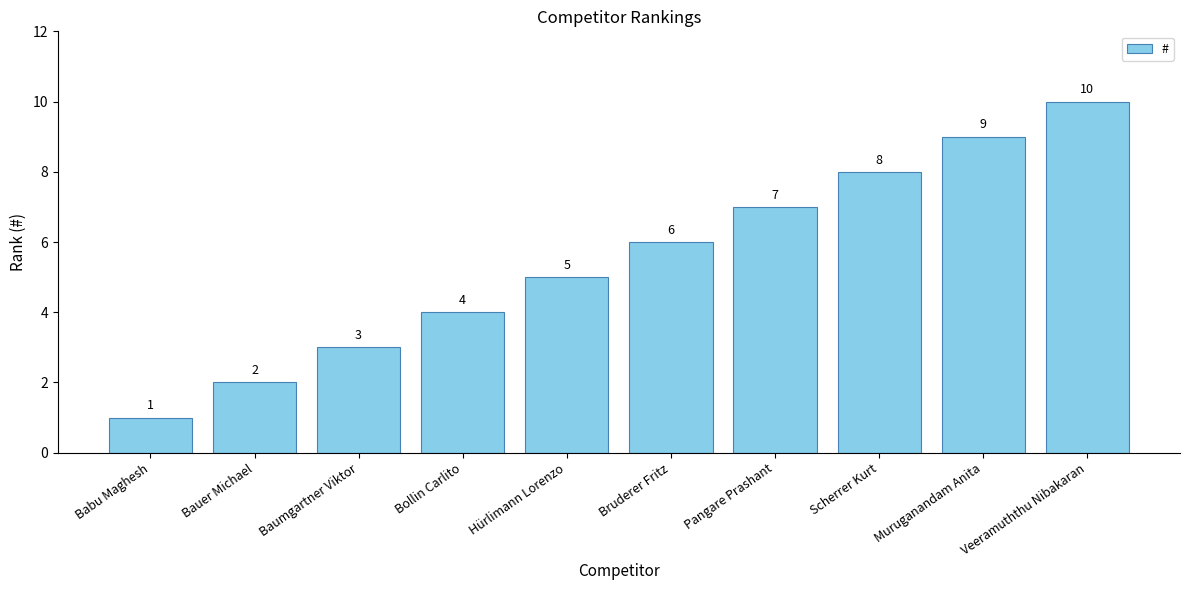

Count the values in the range 3 to 8.

6